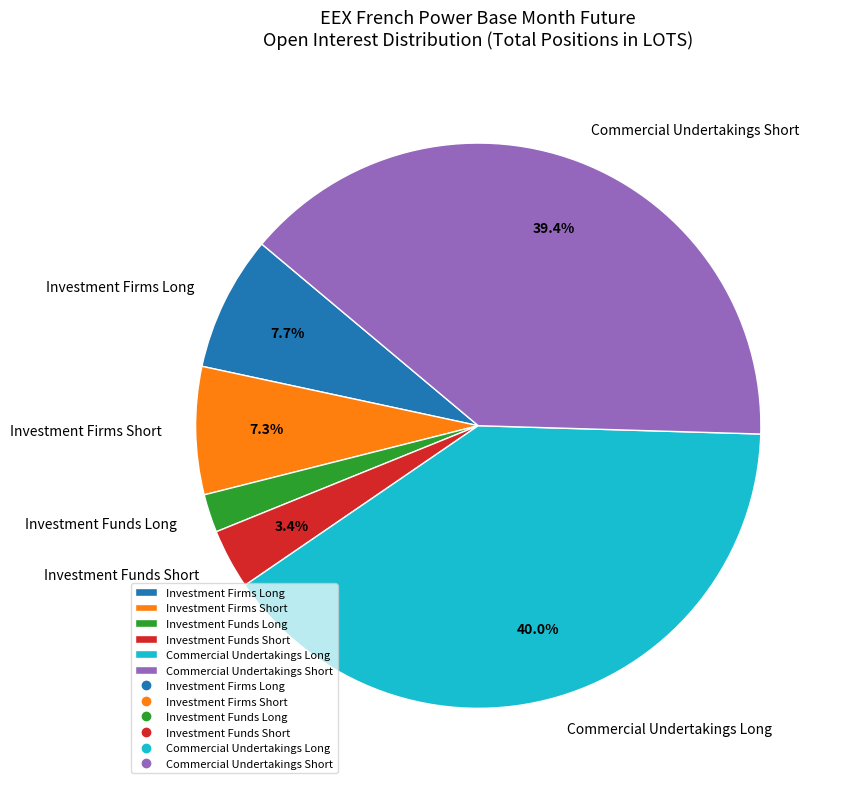

To the nearest percent, what is the combined percentage of Investment Firms Short and Commercial Undertakings Long?

47%